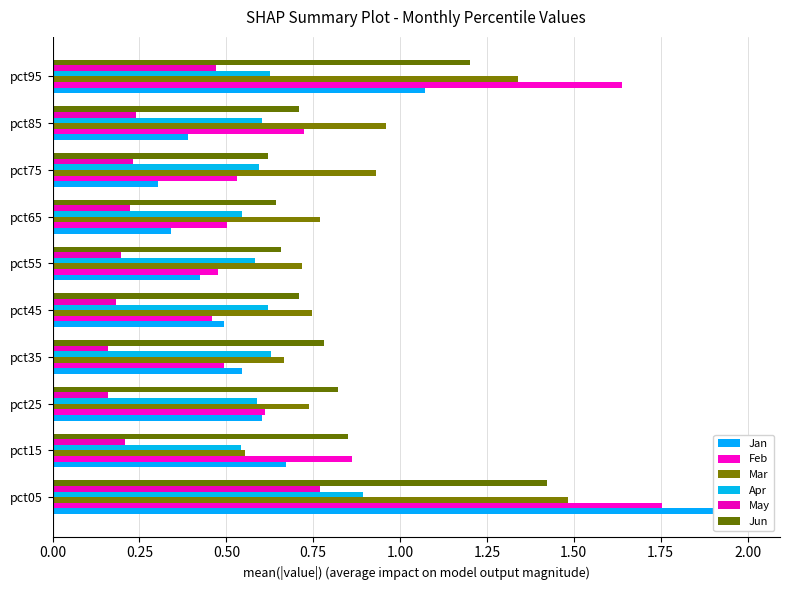

What is the value of the May bar at the 9th from the left?

0.2